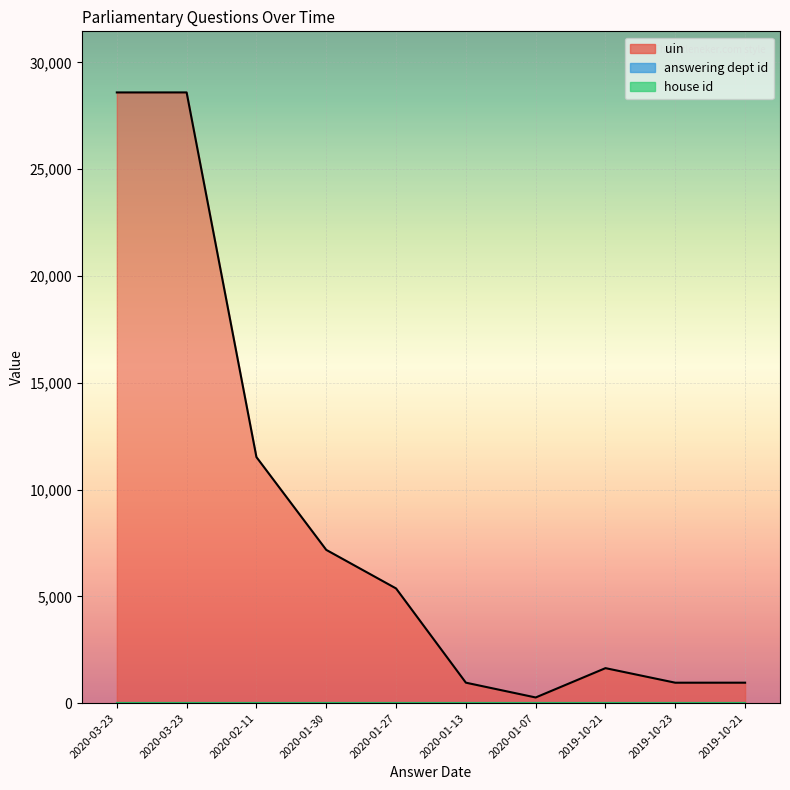

How many lines are shown in the chart?

3